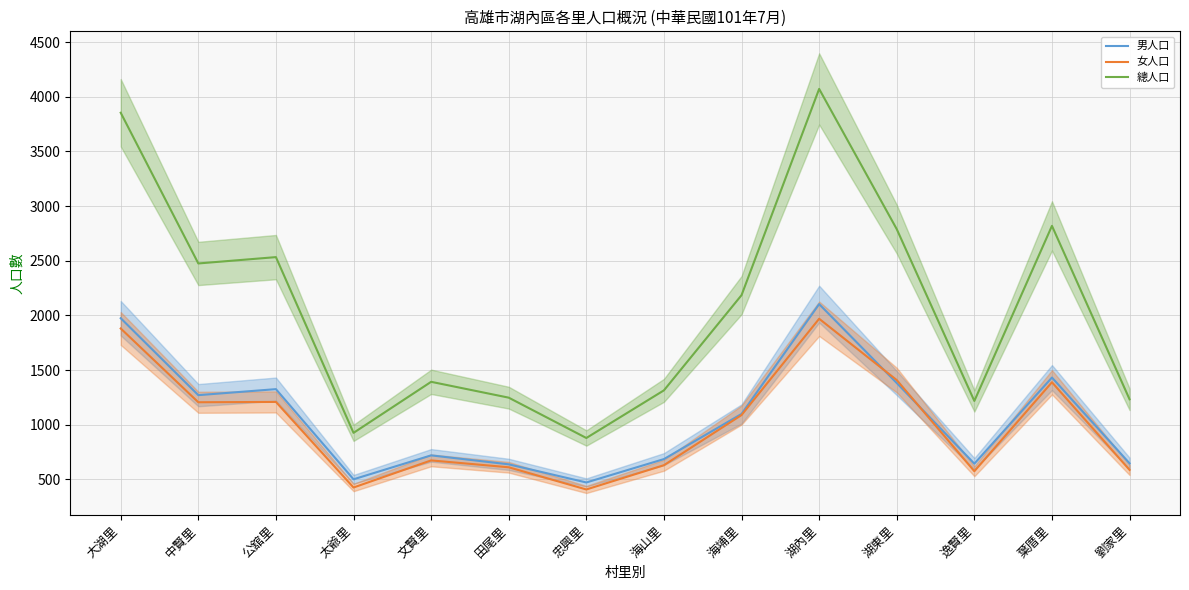

Reading right to left, list all the values displayed in this chart.

男人口: 劉家里=646	葉厝里=1431	逸賢里=643	湖東里=1381	湖內里=2103	海埔里=1098	海山里=685	忠興里=471	田尾里=637	文賢里=719	太爺里=500	公舘里=1325	中賢里=1270	大湖里=1974
女人口: 劉家里=586	葉厝里=1388	逸賢里=574	湖東里=1408	湖內里=1969	海埔里=1088	海山里=629	忠興里=407	田尾里=610	文賢里=673	太爺里=425	公舘里=1208	中賢里=1205	大湖里=1880
總人口: 劉家里=1232	葉厝里=2819	逸賢里=1217	湖東里=2789	湖內里=4072	海埔里=2185	海山里=1314	忠興里=878	田尾里=1247	文賢里=1392	太爺里=925	公舘里=2533	中賢里=2475	大湖里=3854